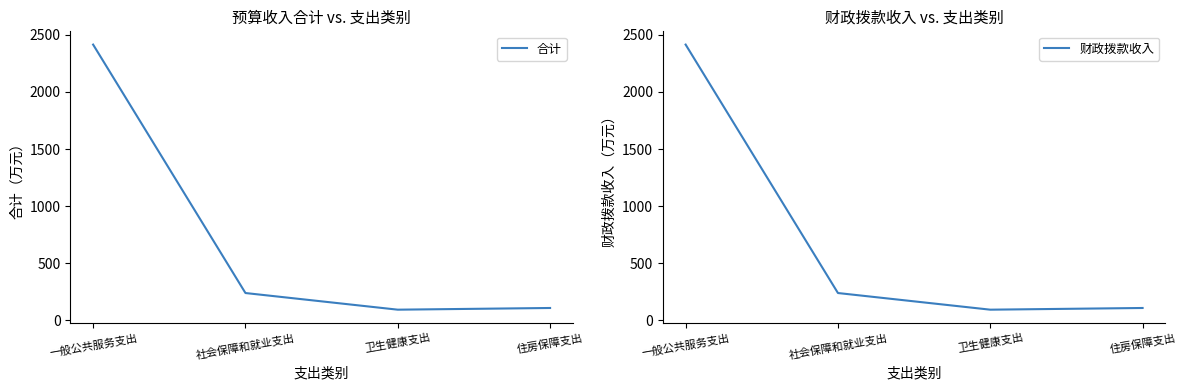

What are all the series names shown in the legend?

合计, 财政拨款收入